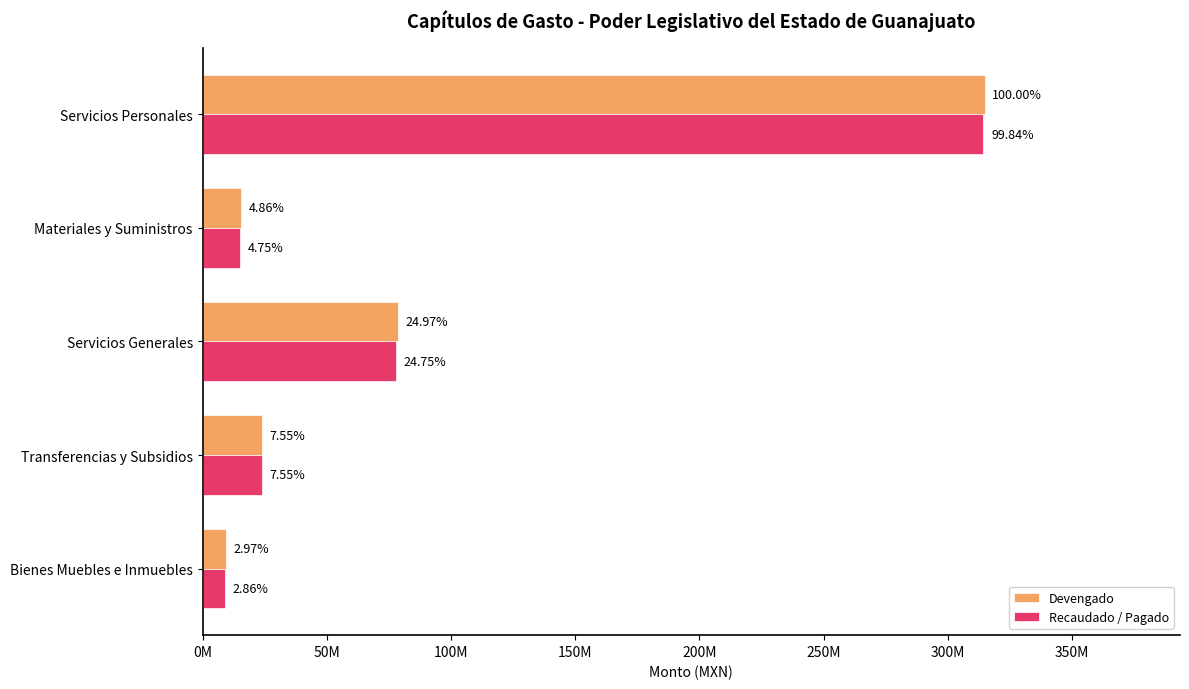

What are all the series names shown in the legend?

Devengado, Recaudado / Pagado